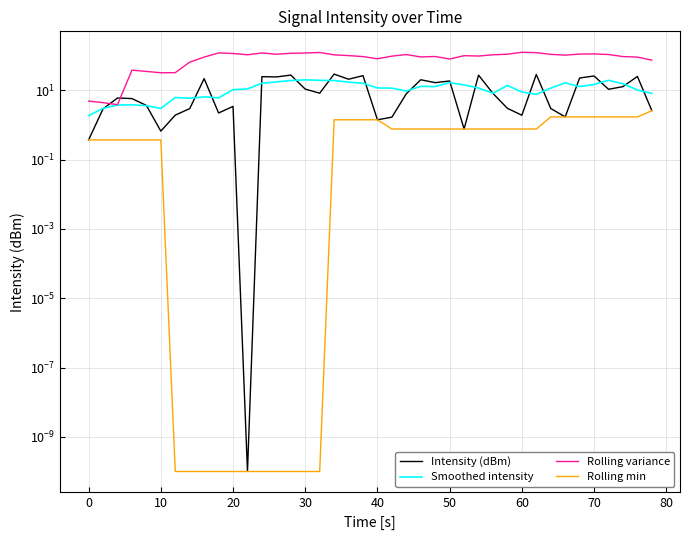

What is the difference between the maximum and minimum values in the Smoothed intensity series?

18.3